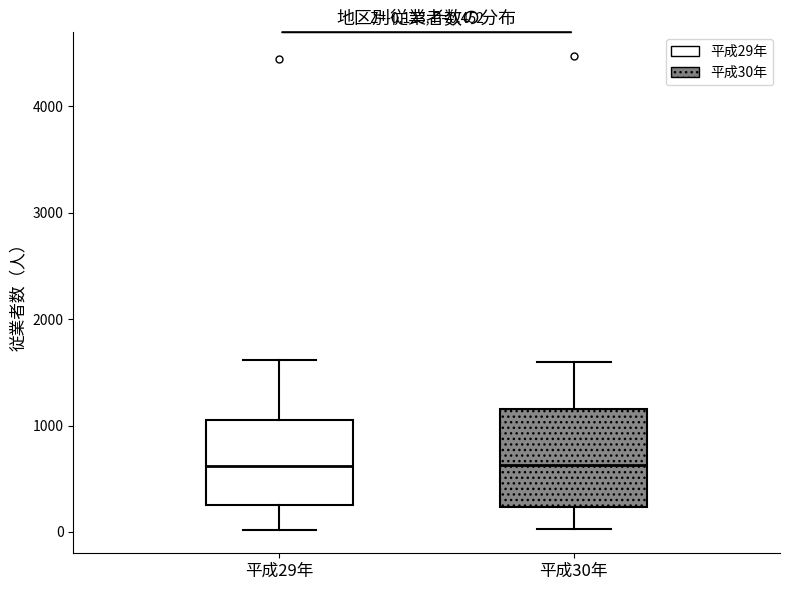

Comparing the boxes themselves (not the whiskers), which one is the tallest?

平成30年